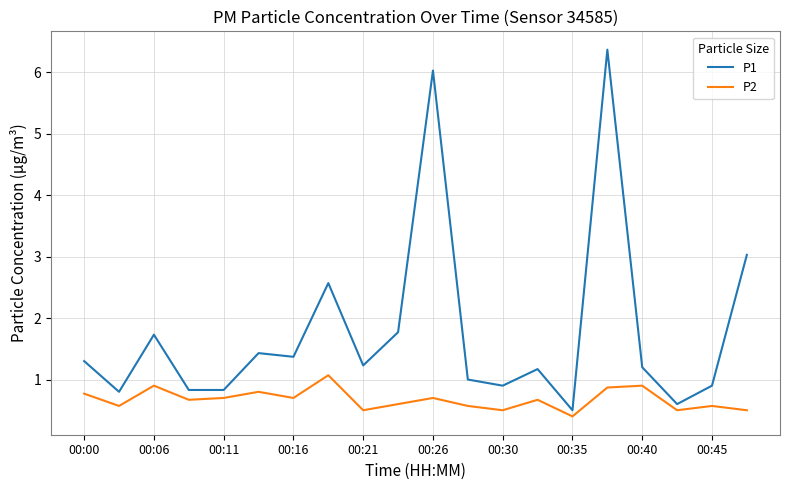

At how many categories does at least one series exceed 2?

4